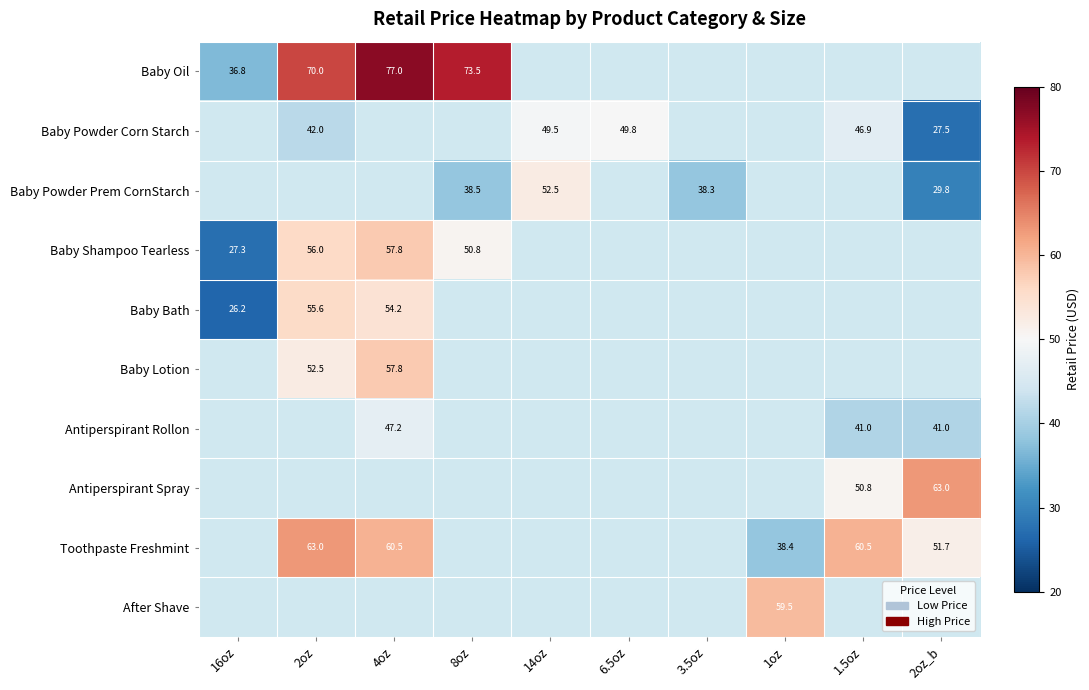

Is it true that Baby Oil equals 70.0 at 2oz?

True